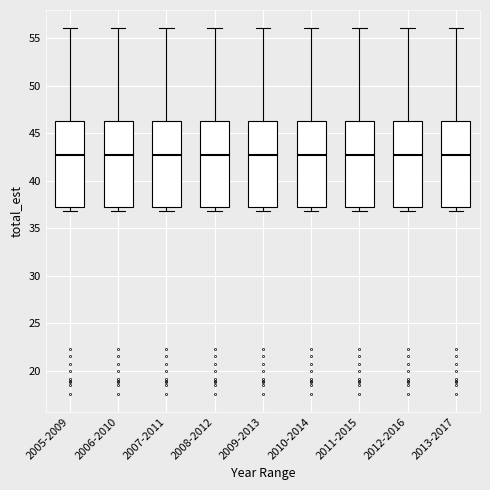

Reading left to right, transcribe this box plot: for each box, give where its median line is, the range the box spans, and where its two whiskers end, as read against the y-axis. The values are not printed on the chart, so give them approximately, as read against the axis.

2005-2009: median 42.5, box 37.0 to 46.5, whiskers 37.0 (just below the box's lower edge) to 56.0
2006-2010: median 42.5, box 37.0 to 46.5, whiskers 37.0 (just below the box's lower edge) to 56.0
2007-2011: median 42.5, box 37.0 to 46.5, whiskers 37.0 (just below the box's lower edge) to 56.0
2008-2012: median 42.5, box 37.0 to 46.5, whiskers 37.0 (just below the box's lower edge) to 56.0
2009-2013: median 42.5, box 37.0 to 46.5, whiskers 37.0 (just below the box's lower edge) to 56.0
2010-2014: median 42.5, box 37.0 to 46.5, whiskers 37.0 (just below the box's lower edge) to 56.0
2011-2015: median 42.5, box 37.0 to 46.5, whiskers 37.0 (just below the box's lower edge) to 56.0
2012-2016: median 42.5, box 37.0 to 46.5, whiskers 37.0 (just below the box's lower edge) to 56.0
2013-2017: median 42.5, box 37.0 to 46.5, whiskers 37.0 (just below the box's lower edge) to 56.0